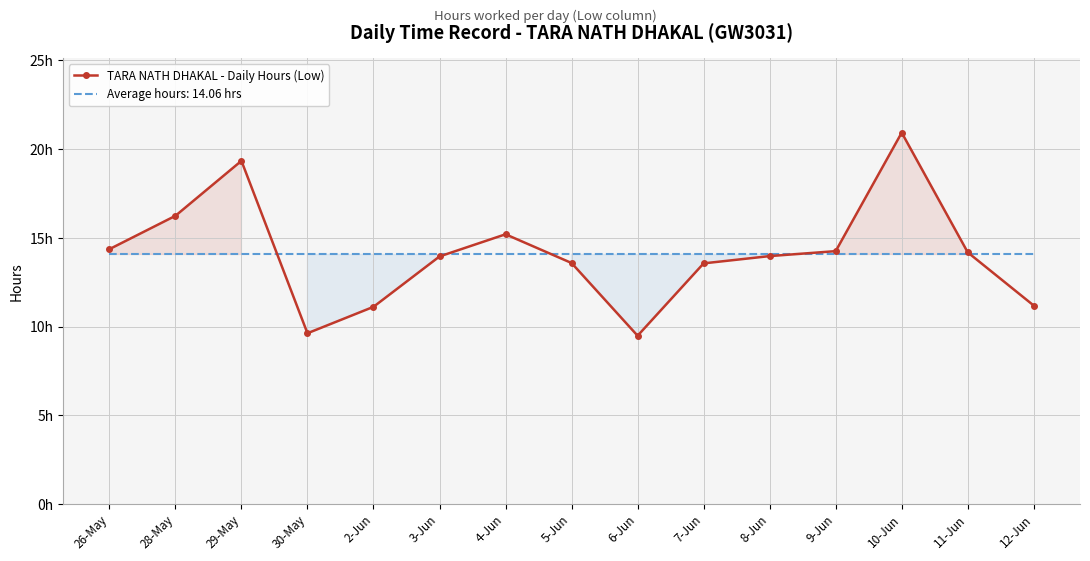

At which category does the chart reach its peak across all series?

10-Jun